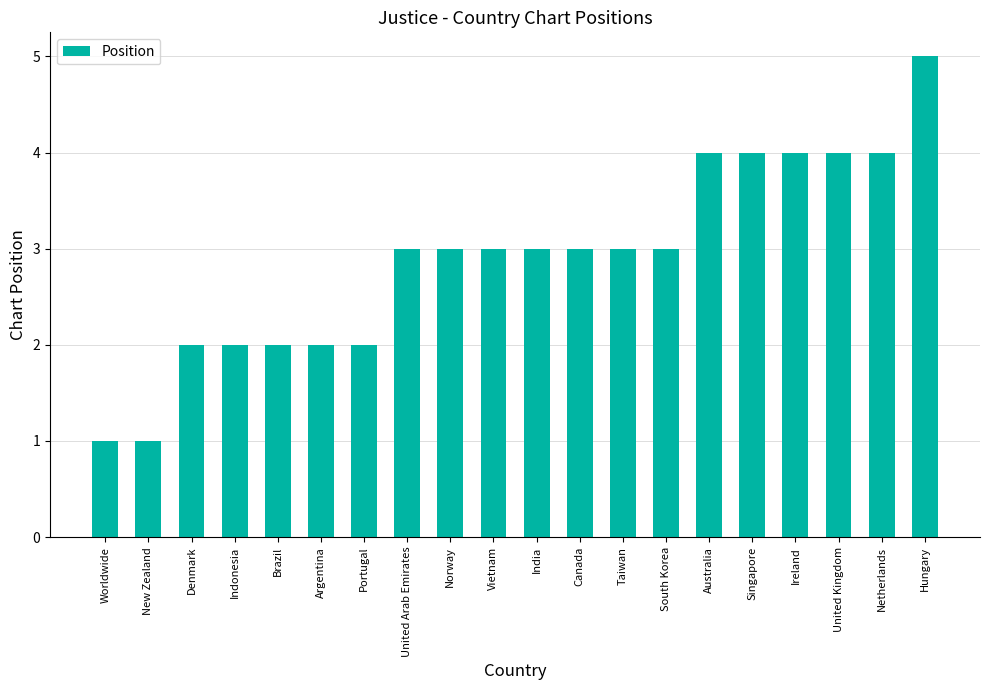

The chart shows a value of 2 at Indonesia. True or false?

True